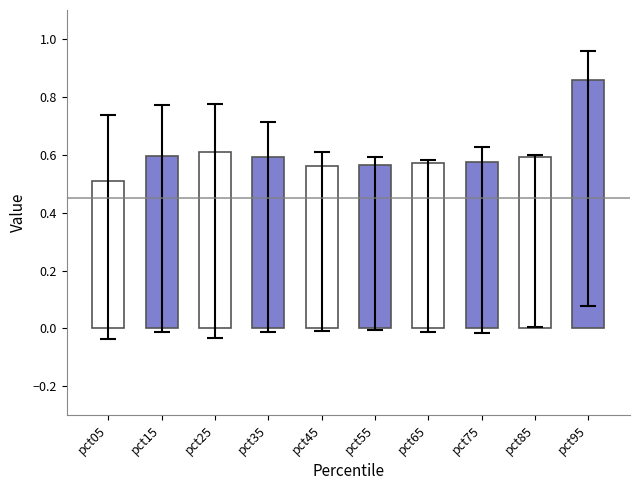

Count the number of categories in the chart.

10